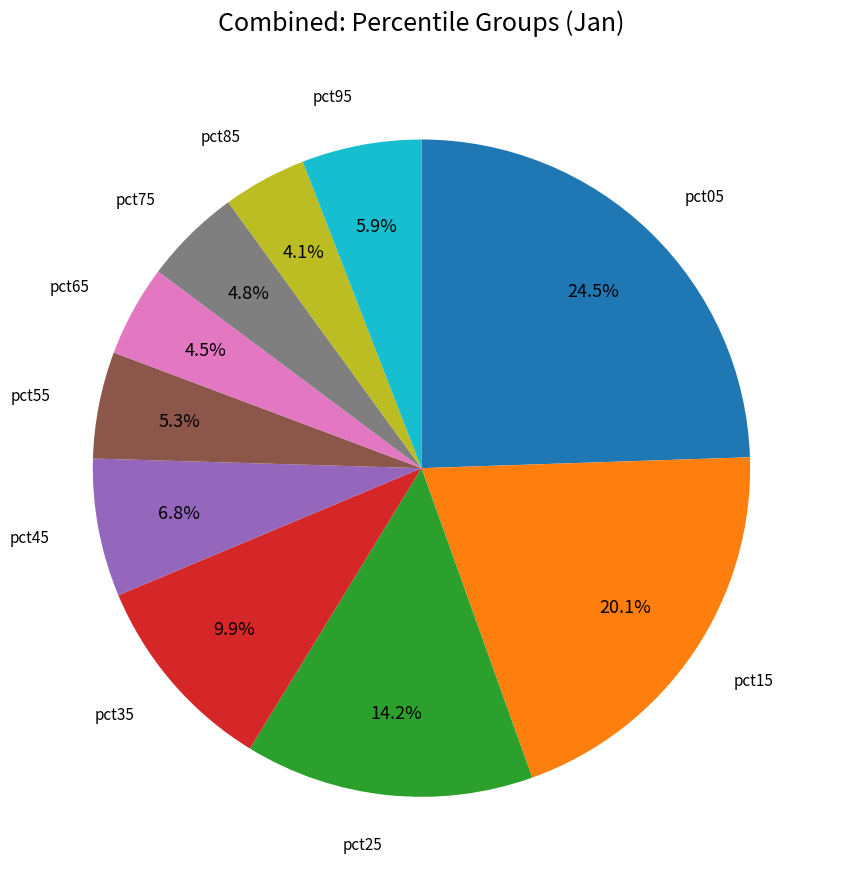

Is there a majority slice in this chart?

No